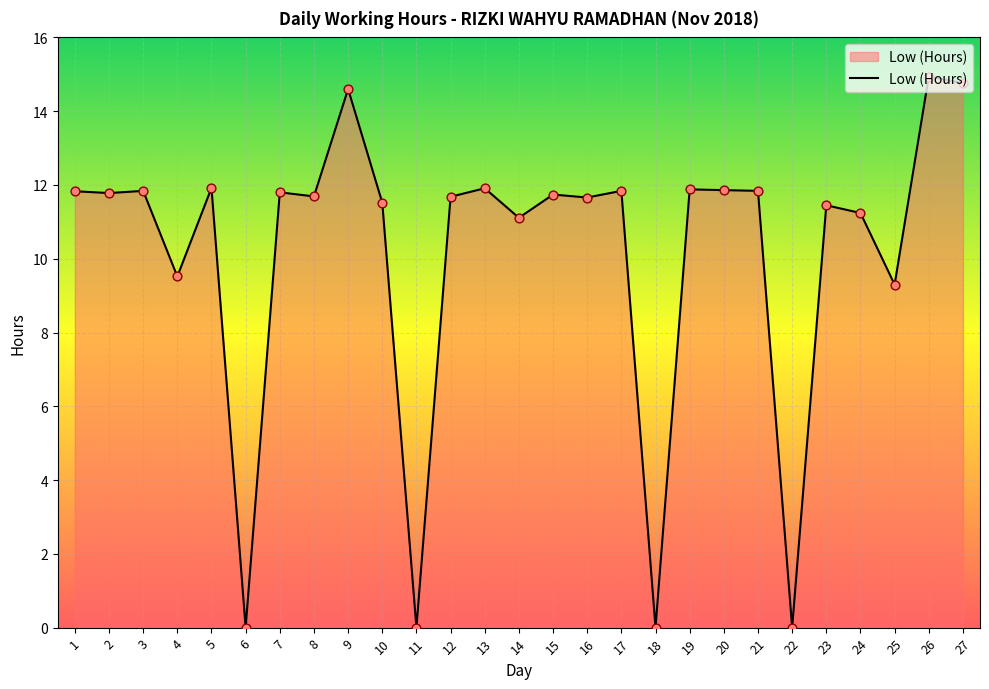

Which has a higher value, 6 or 21?

21